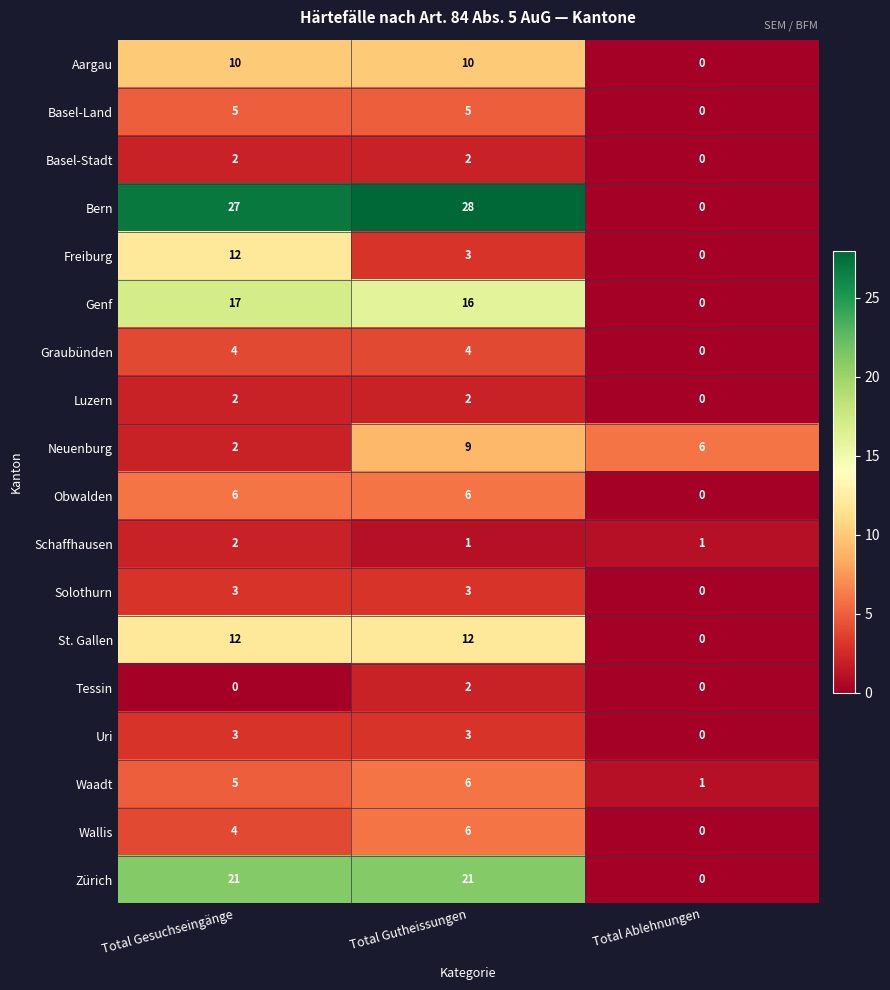

Between Total Gesuchseingänge and Total Ablehnungen, which series saw the biggest shift?

Bern